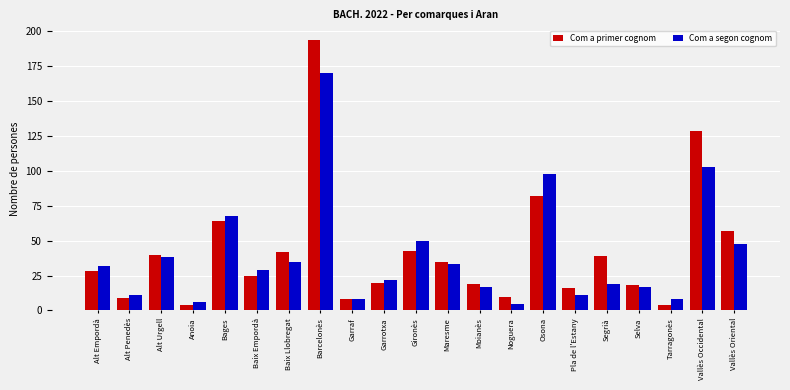

Is the value of Com a primer cognom at Osona greater than the value of Com a segon cognom at Moianès?

Yes